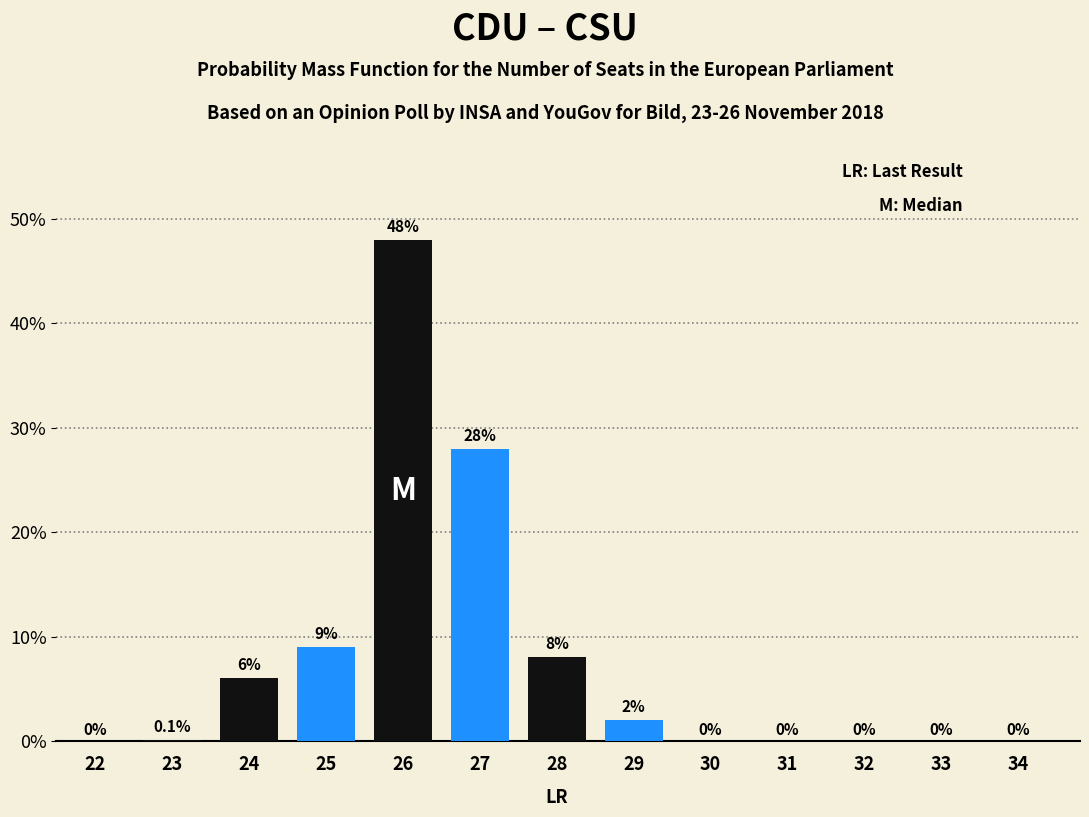

Reading left to right, extract all data points from this chart.

22=0.0	23=0.1	24=6.0	25=9.0	26=48.0	27=28.0	28=8.0	29=2.0	30=0.0	31=0.0	32=0.0	33=0.0	34=0.0